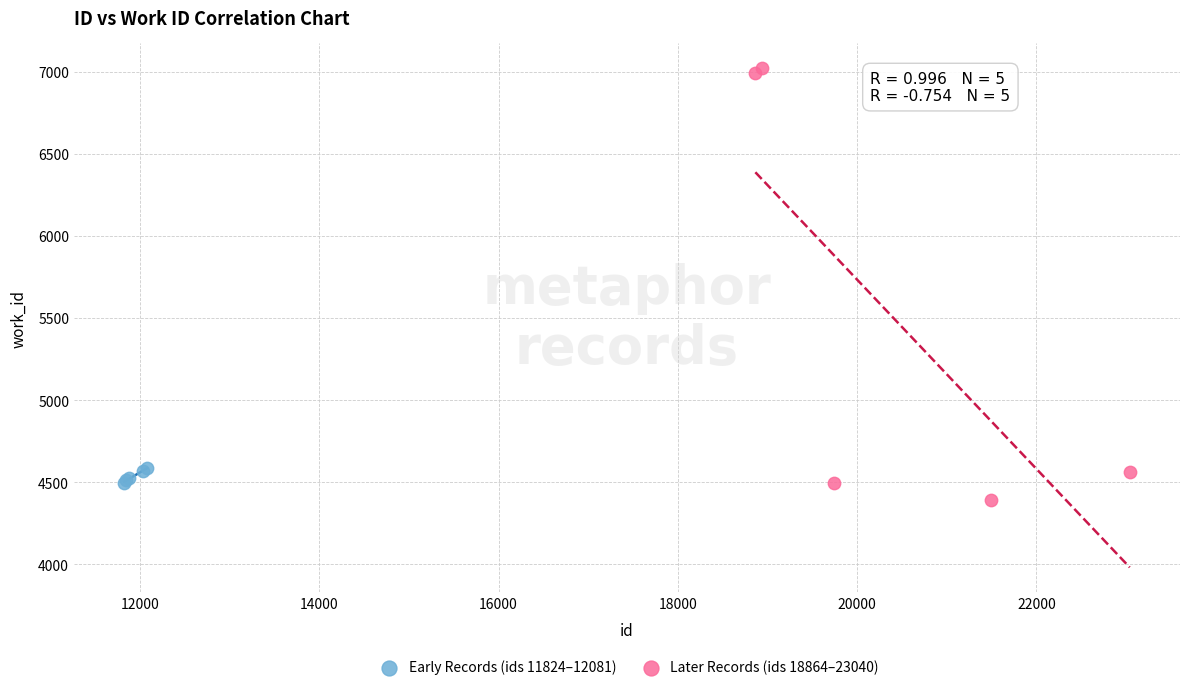

Which series reaches the maximum Y coordinate?

Later Records (ids 18864–23040)